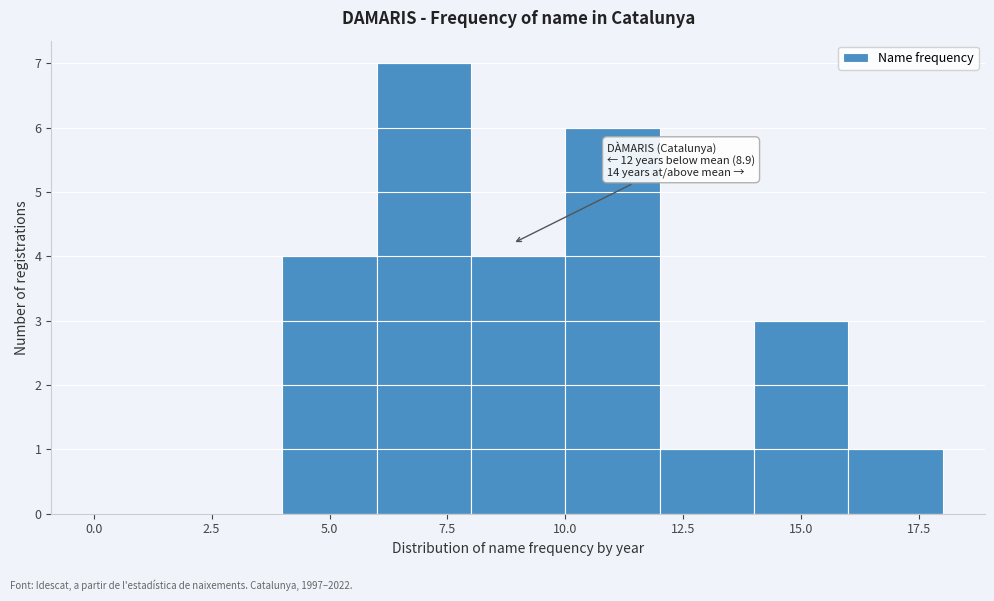

Which range on the x-axis has the tallest bar?

6 to 8